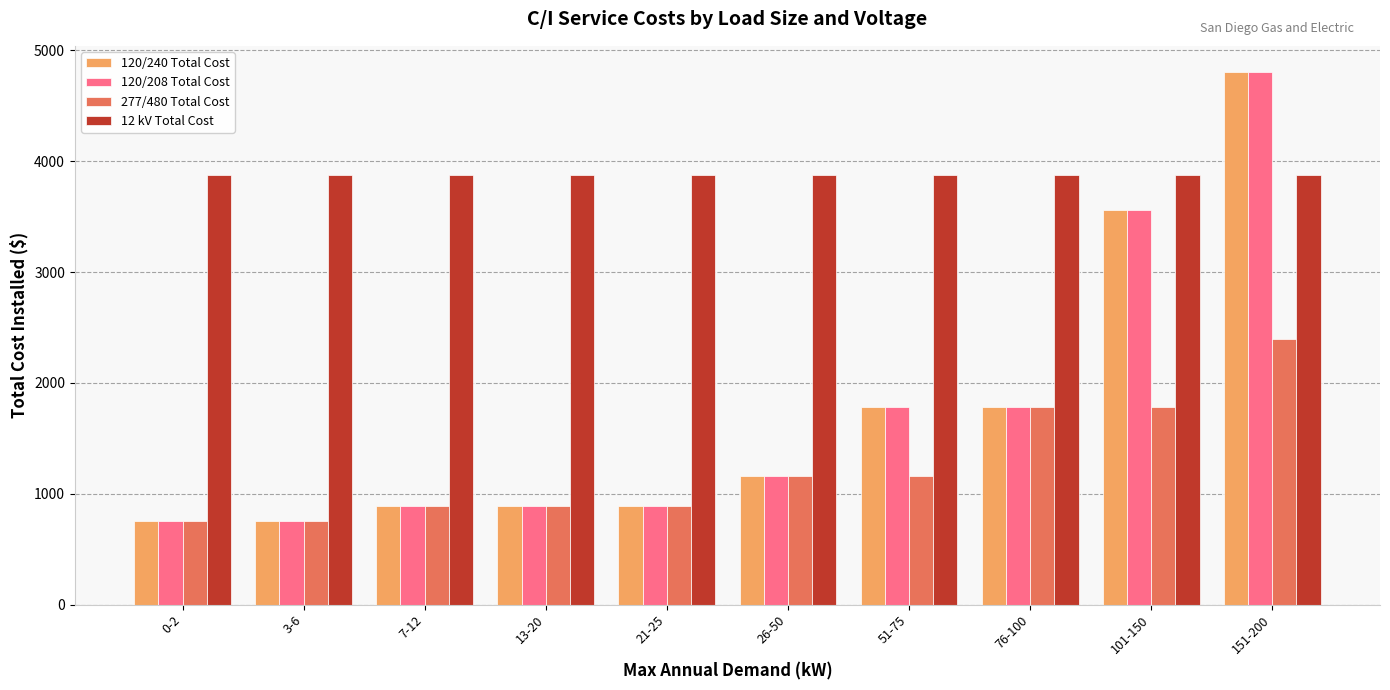

What position from the left is 151-200?

10